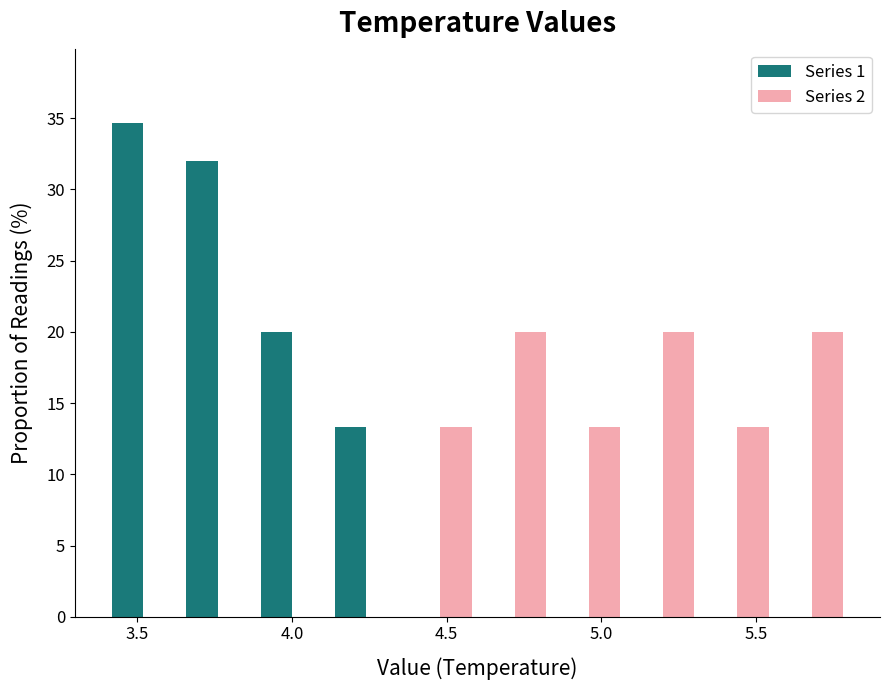

Reading left to right, transcribe this chart: for each range on the x-axis, give the height of each series' bar. Neither the bar edges nor the heights are printed on the chart, so give them approximately, as read against the axes.

3.40 to 3.64: Series 1=34.5	Series 2=0
3.64 to 3.88: Series 1=32.0	Series 2=0
3.88 to 4.12: Series 1=20.0	Series 2=0
4.12 to 4.36: Series 1=13.5	Series 2=0
4.36 to 4.60: Series 1=0	Series 2=13.5
4.60 to 4.84: Series 1=0	Series 2=20.0
4.84 to 5.08: Series 1=0	Series 2=13.5
5.08 to 5.32: Series 1=0	Series 2=20.0
5.32 to 5.56: Series 1=0	Series 2=13.5
5.56 to 5.80: Series 1=0	Series 2=20.0